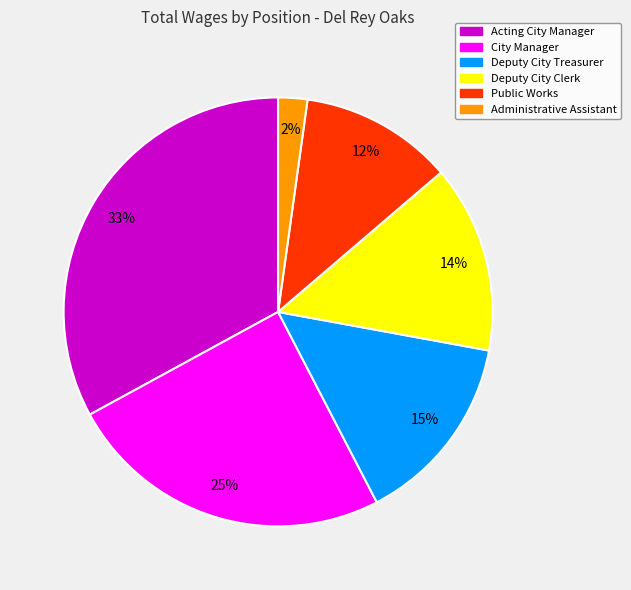

How many segments does this pie chart have?

6